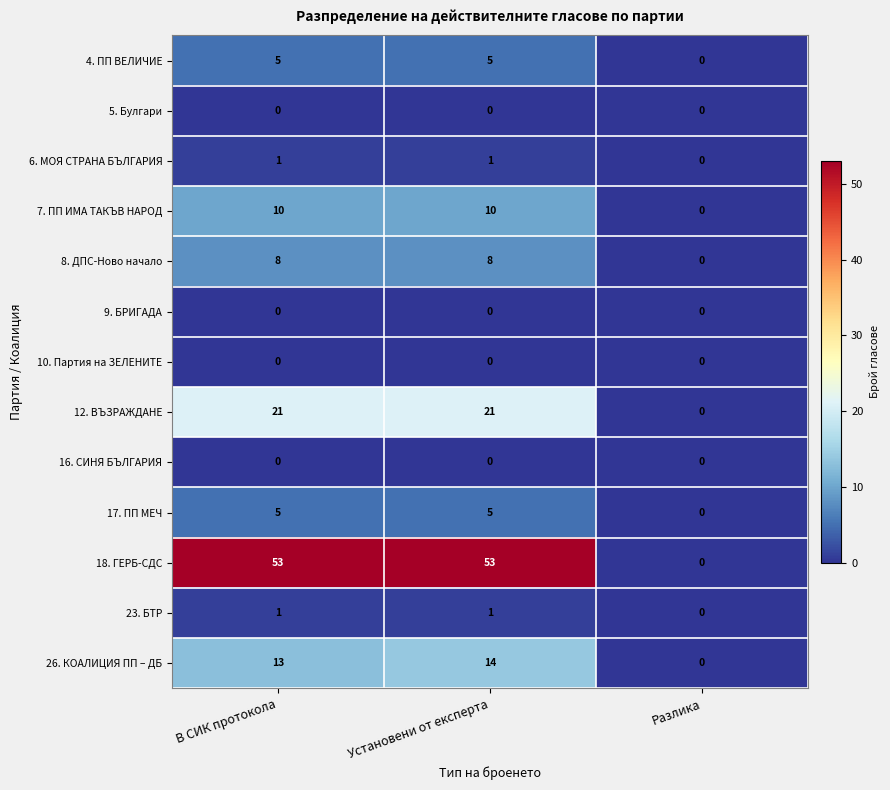

What is the total value across all series at Установени от експерта?

118